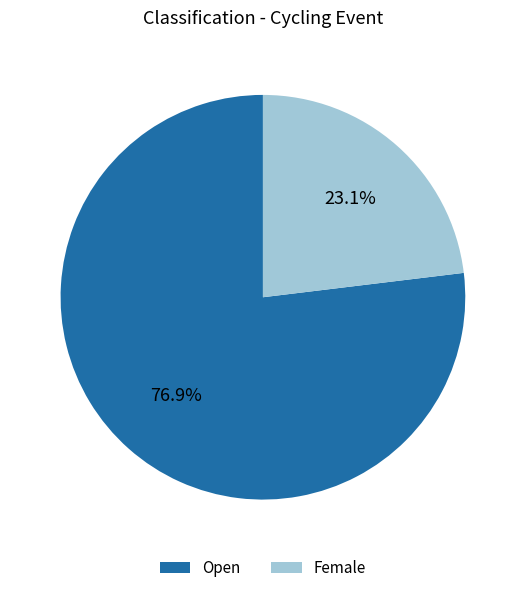

To the nearest percent, what percentage of the pie is Open?

77%